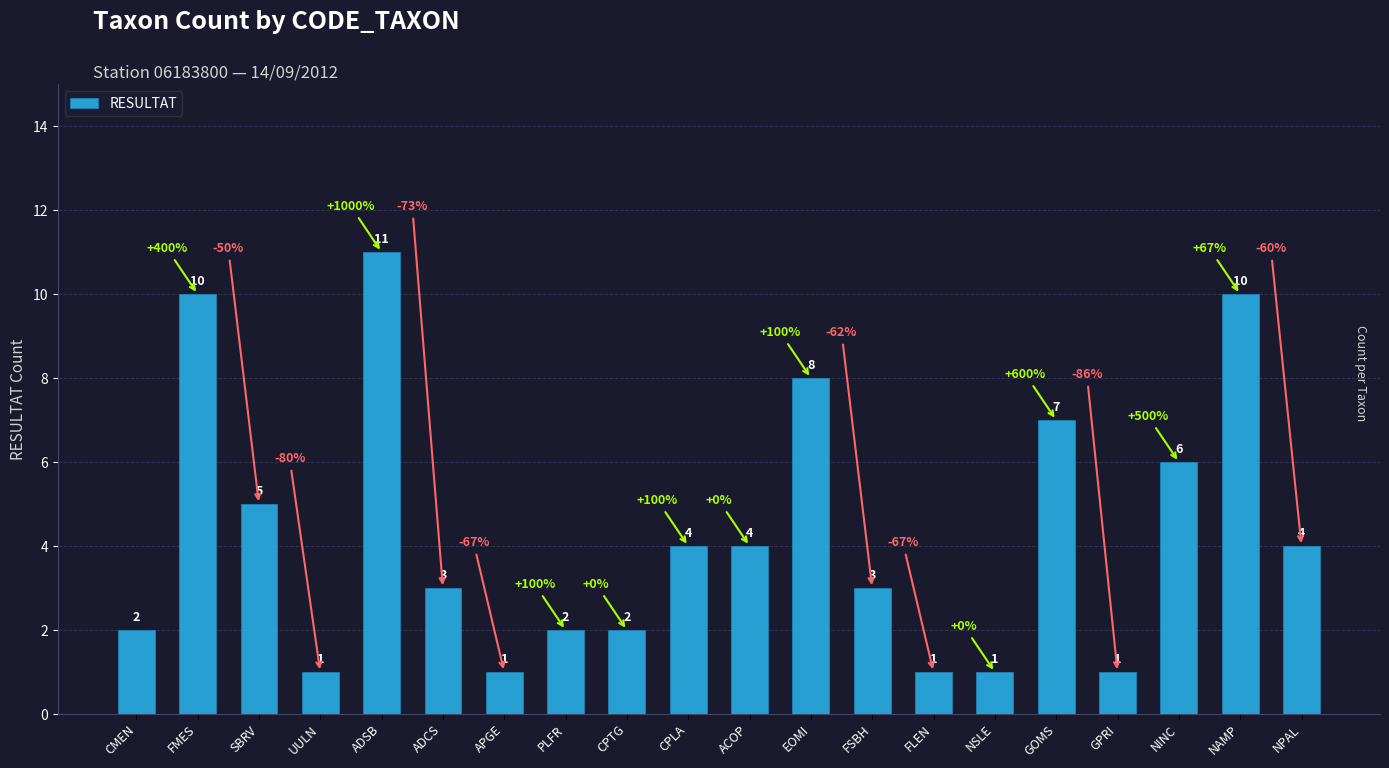

What is the change in value from ADCS to NAMP?

+7